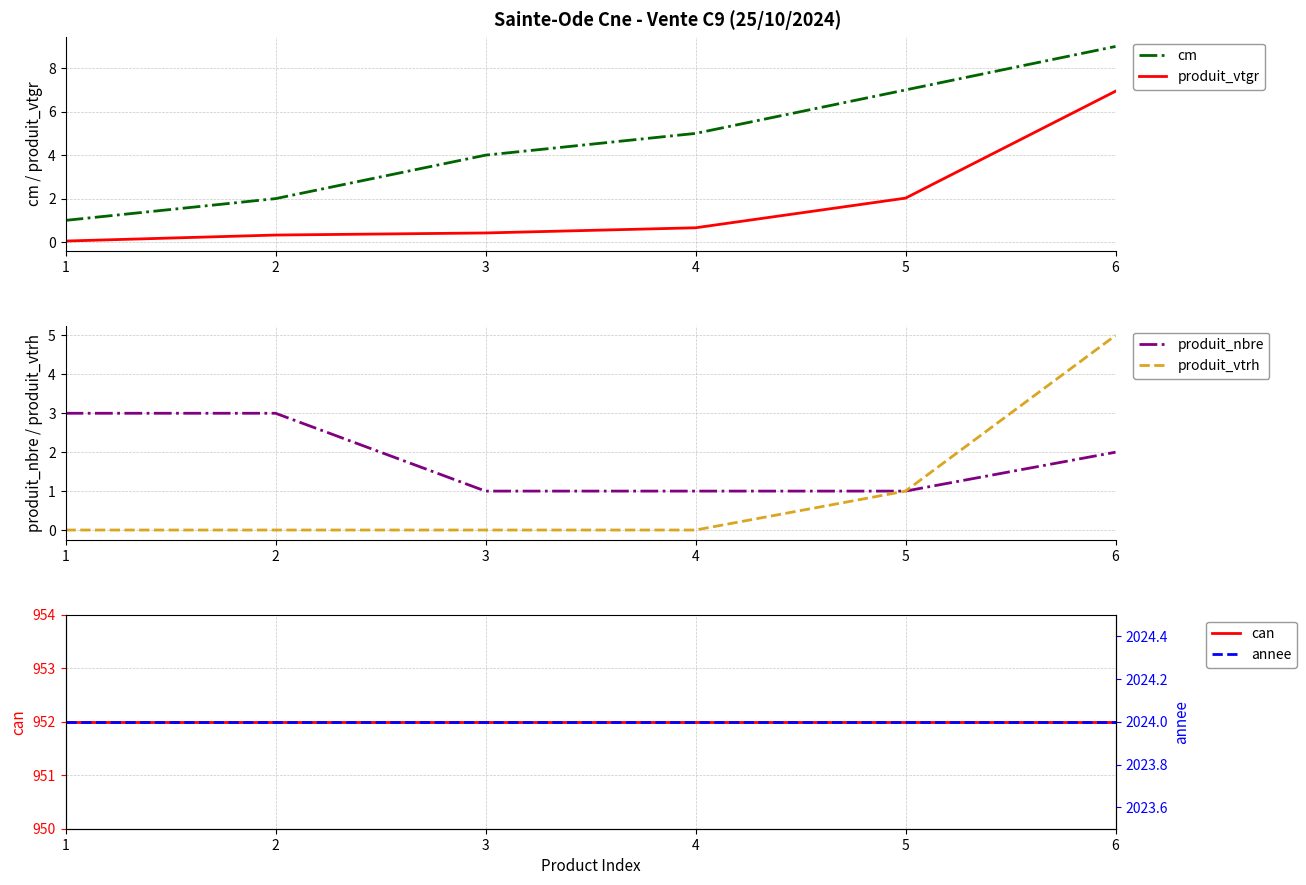

How many lines are shown in the chart?

6